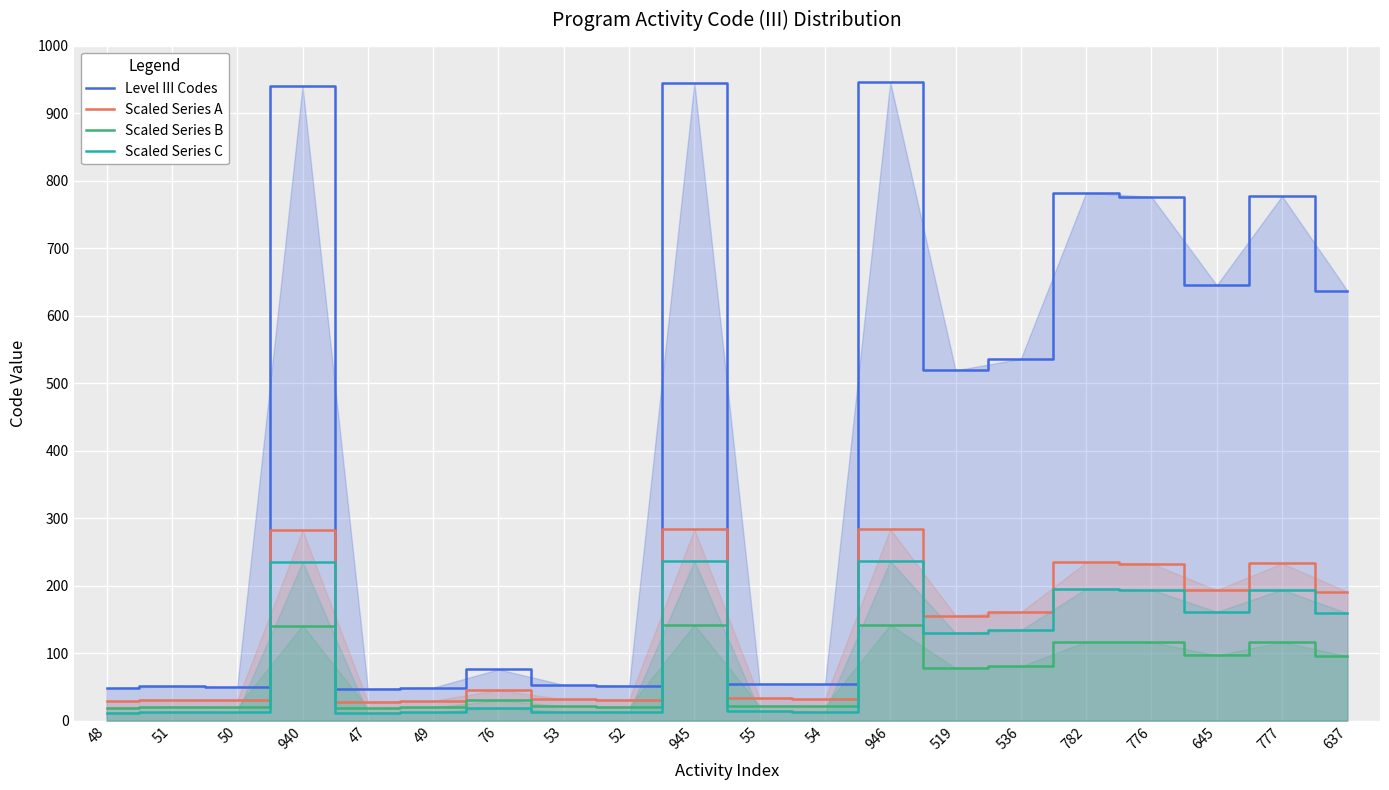

At 519, list the series in order from smallest to largest.

Scaled Series B, Scaled Series C, Scaled Series A, Level III Codes